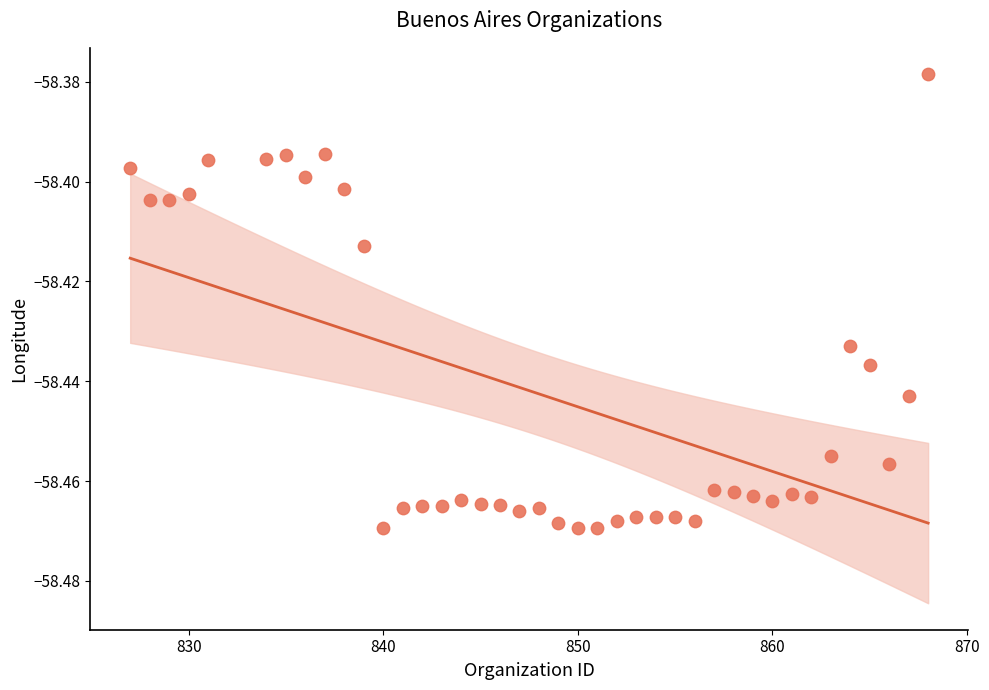

What is the range of X values (max minus min)?

41.0